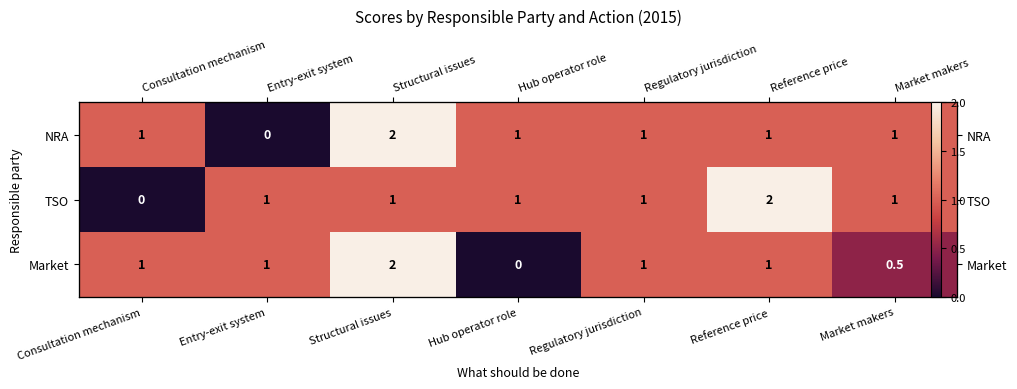

At which label does TSO reach its peak?

Reference price